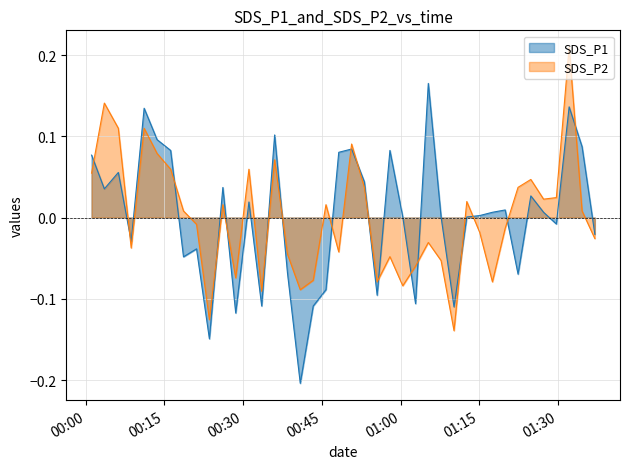

Reading left to right, what are all the values shown in this chart?

SDS_P1: 0.1	0.0	0.1	-0.0	0.1	0.1	0.1	-0.0	-0.0	-0.1	0.0	-0.1	0.0	-0.1	0.1	-0.1	-0.2	-0.1	-0.1	0.1	0.1	0.0	-0.1	0.1	0.0	-0.1	0.2	0.0	-0.1	0.0	0.0	0.0	0.0	-0.1	0.0	0.0	-0.0	0.1	0.1	-0.0
SDS_P2: 0.1	0.1	0.1	-0.0	0.1	0.1	0.1	0.0	-0.0	-0.1	0.0	-0.1	0.1	-0.1	0.1	-0.0	-0.1	-0.1	0.0	-0.0	0.1	0.0	-0.1	-0.0	-0.1	-0.1	-0.0	-0.1	-0.1	0.0	-0.0	-0.1	-0.0	0.0	0.0	0.0	0.0	0.2	0.0	-0.0